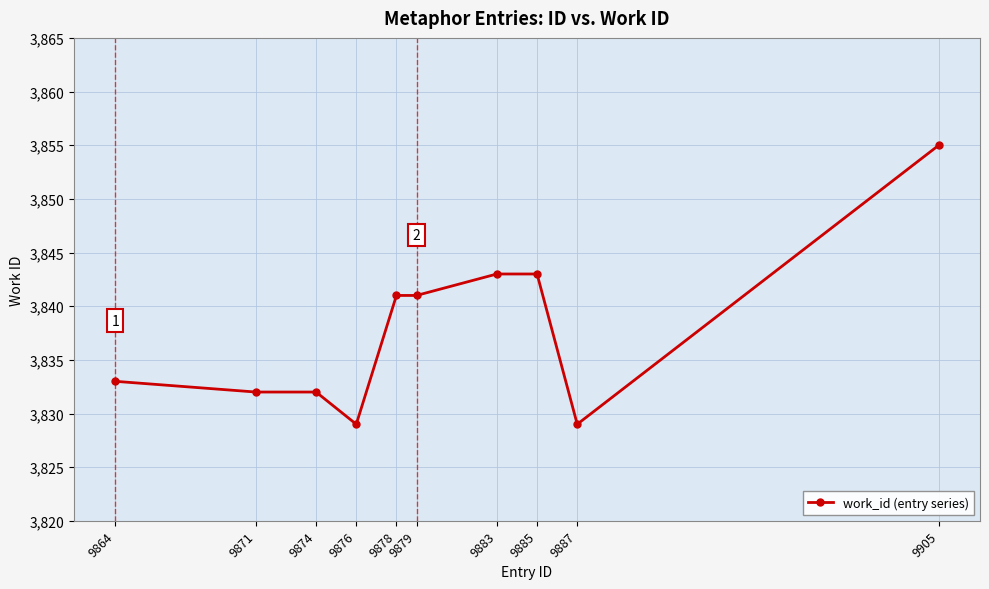

What is the average value?

3838